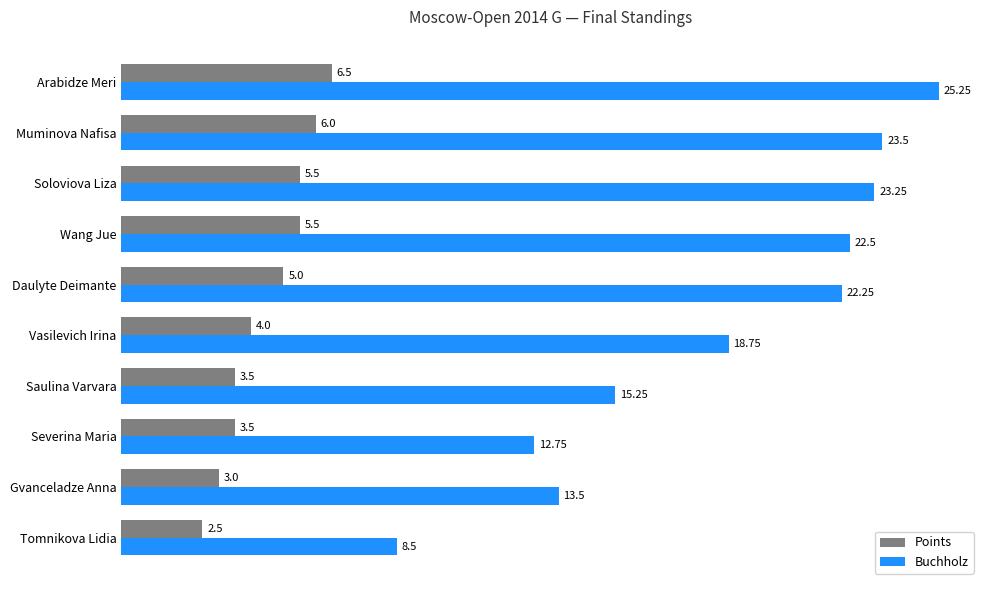

What is the difference between the maximum and minimum values in the Points series?

4.0